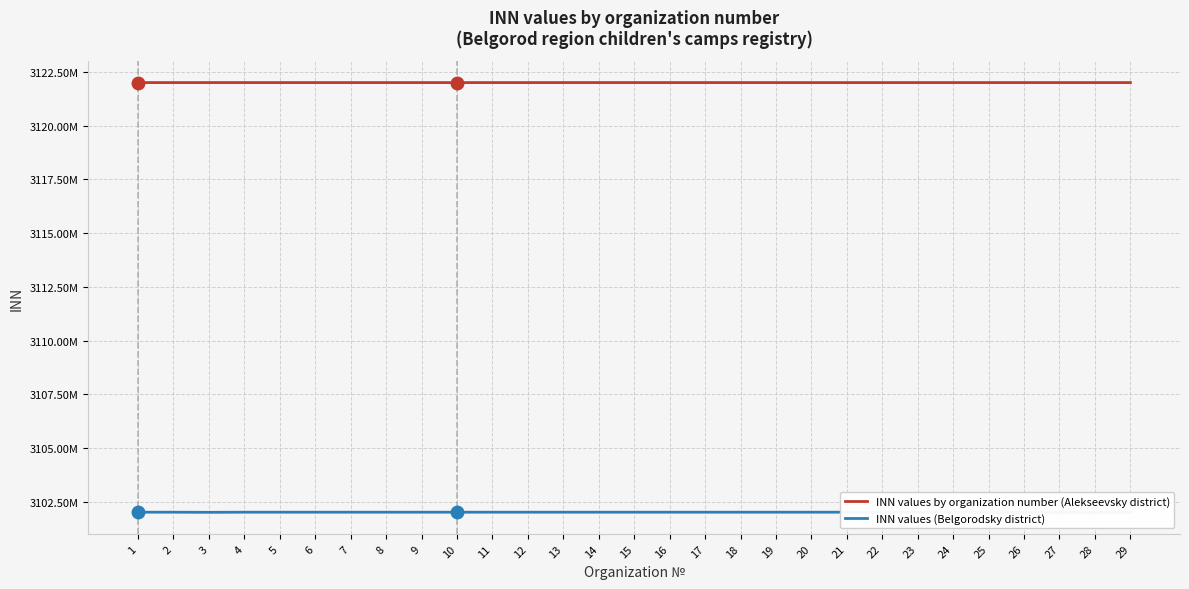

Is this an area chart (filled region under the line)?

No